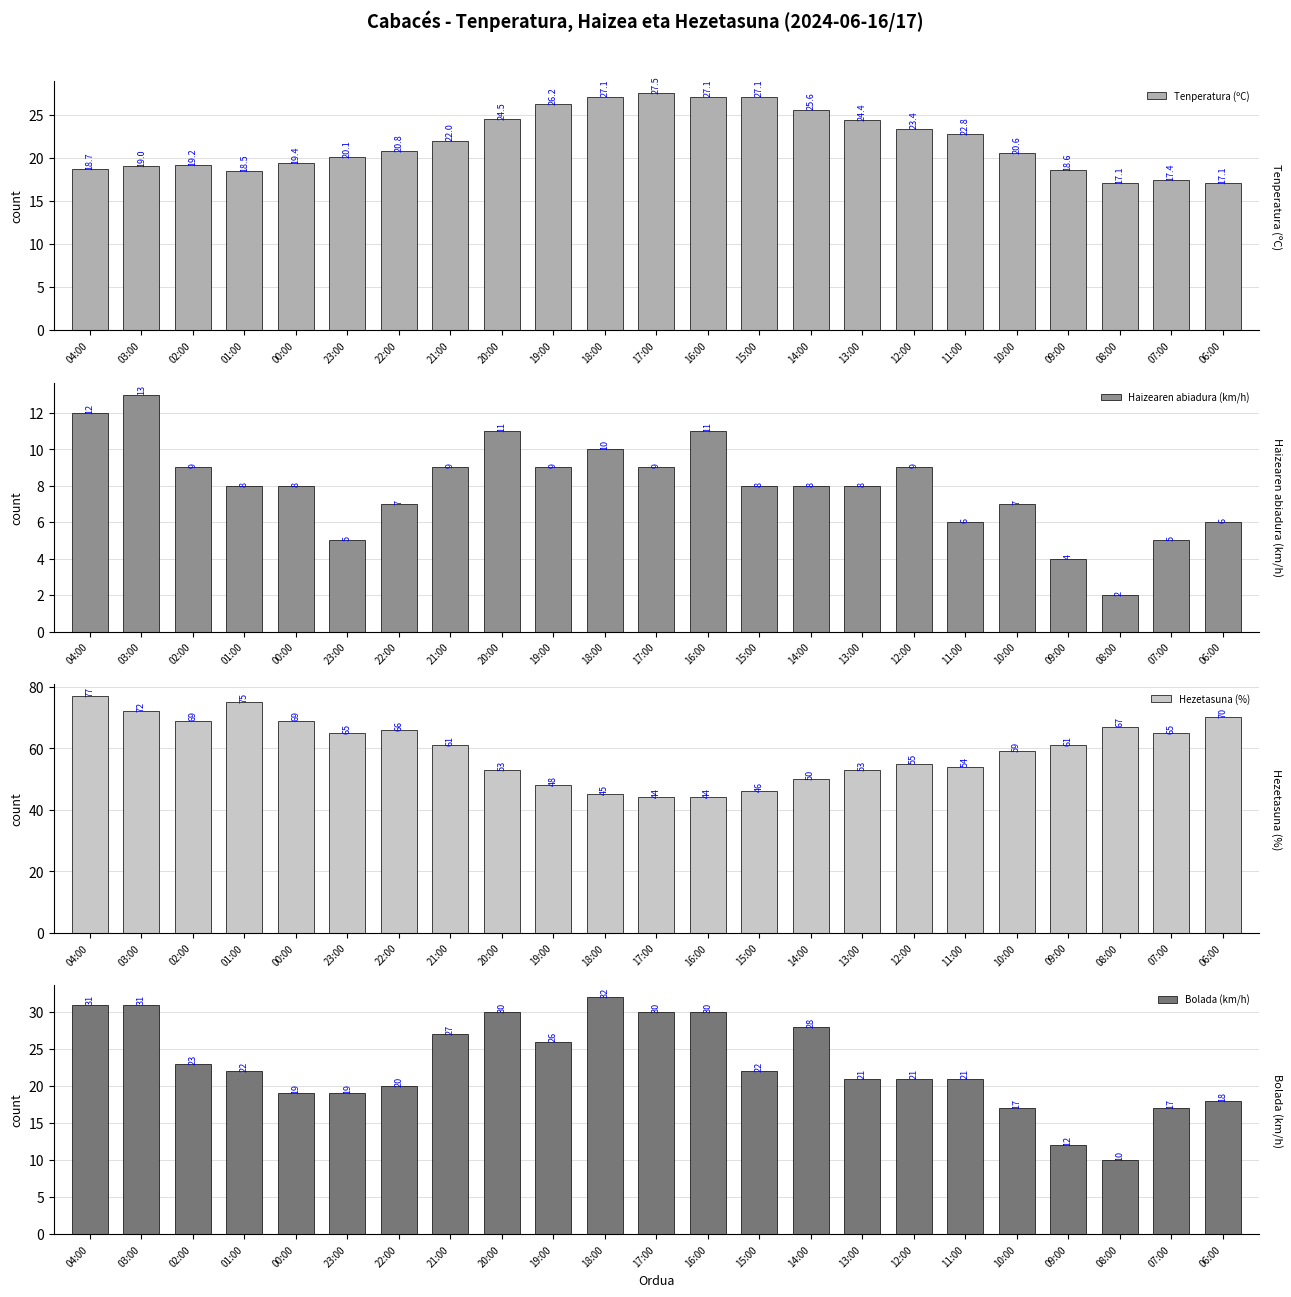

Does the chart contain stacked bars?

No